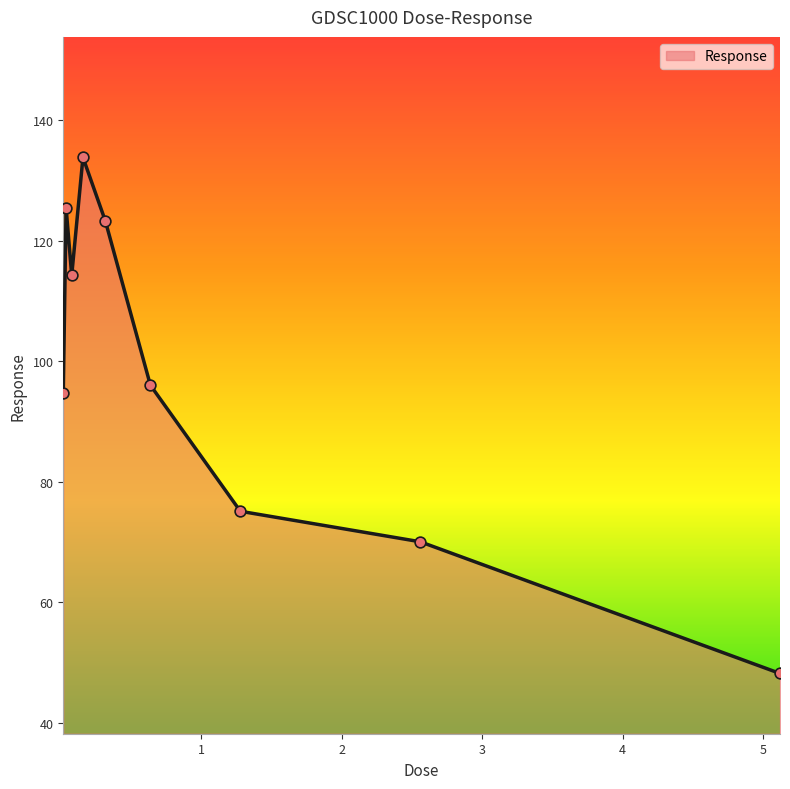

What is the maximum value shown in the chart?

133.9